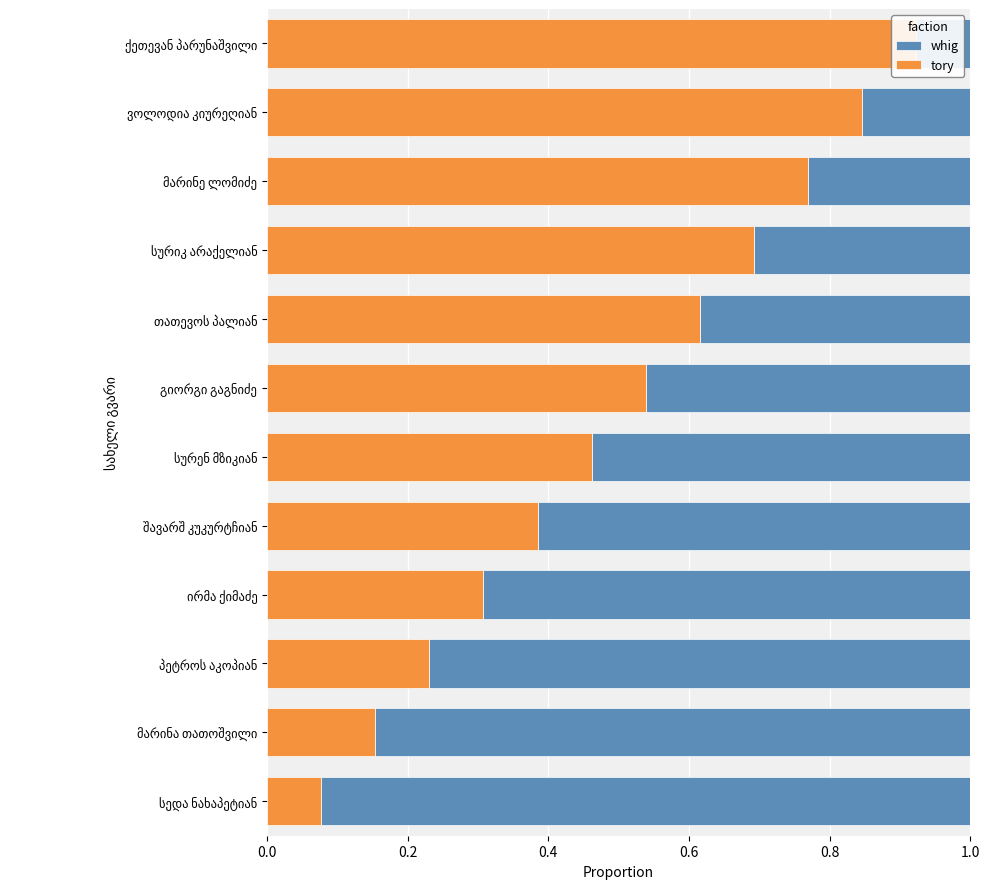

Between ირმა ქიმაძე and ქეთევან პარუნაშვილი, which series saw the biggest shift?

whig